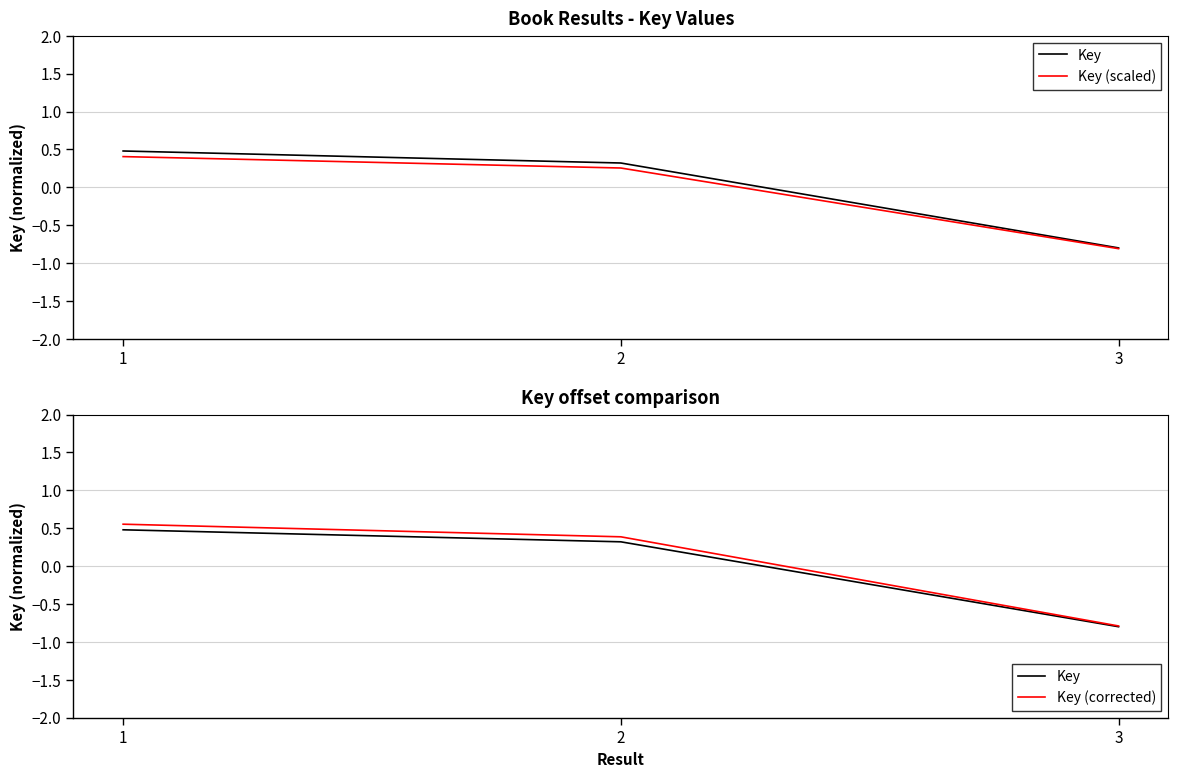

List the series in order of their peak value, highest first.

Key (corrected), Key, Key (scaled)